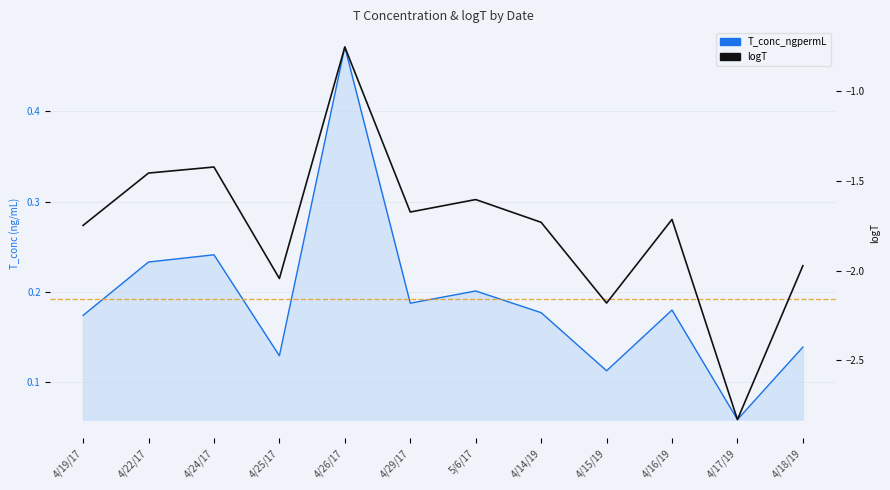

Which series has the largest total across all categories?

T_conc_ngpermL